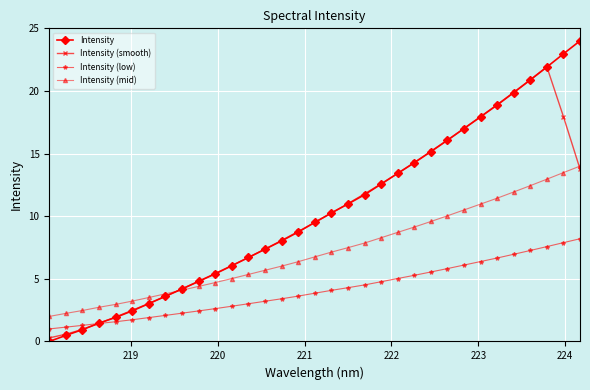

What is the lowest value of the Intensity (mid) series?

2.0